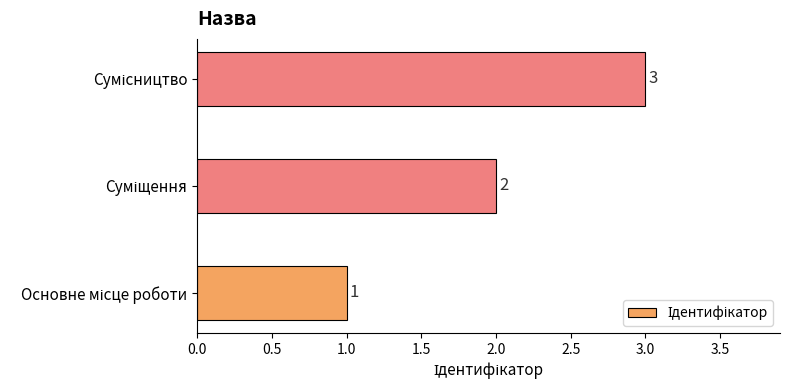

Are the bars horizontal?

Yes